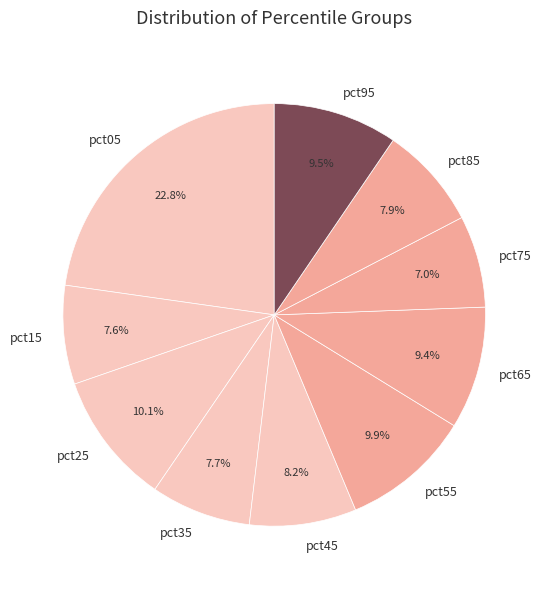

True or false: pct35 accounts for 8% of the total.

True